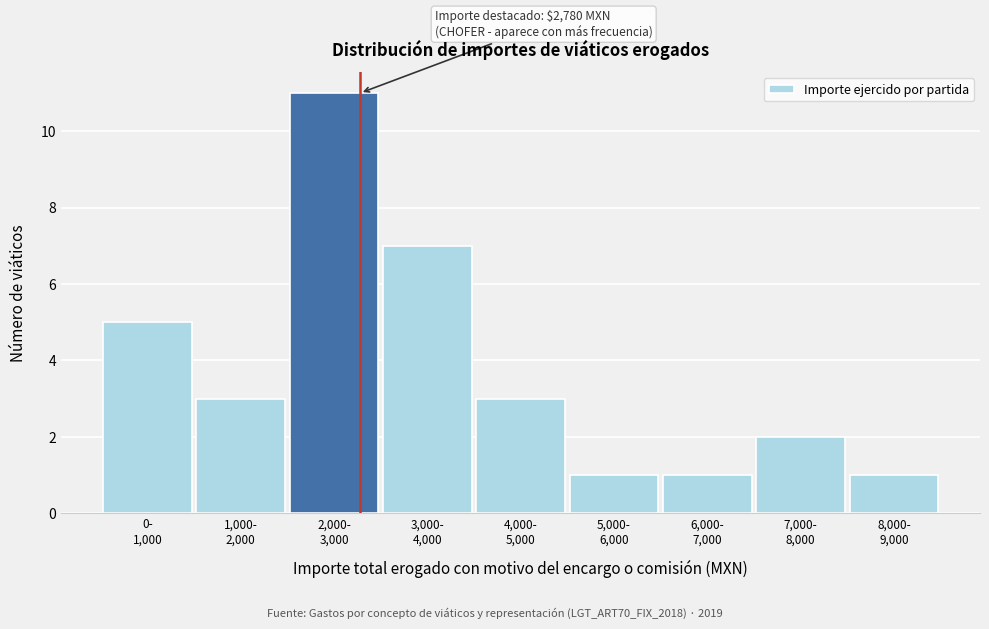

Reading left to right, extract all data points from this chart.

5	3	11	7	3	1	1	2	1